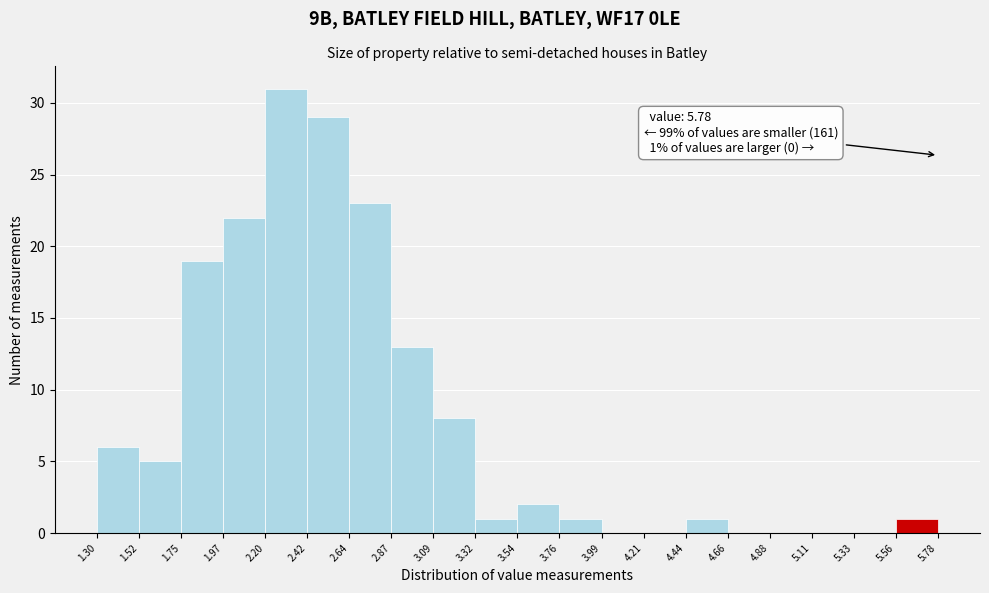

Which range on the x-axis has the tallest bar?

2.20 to 2.42